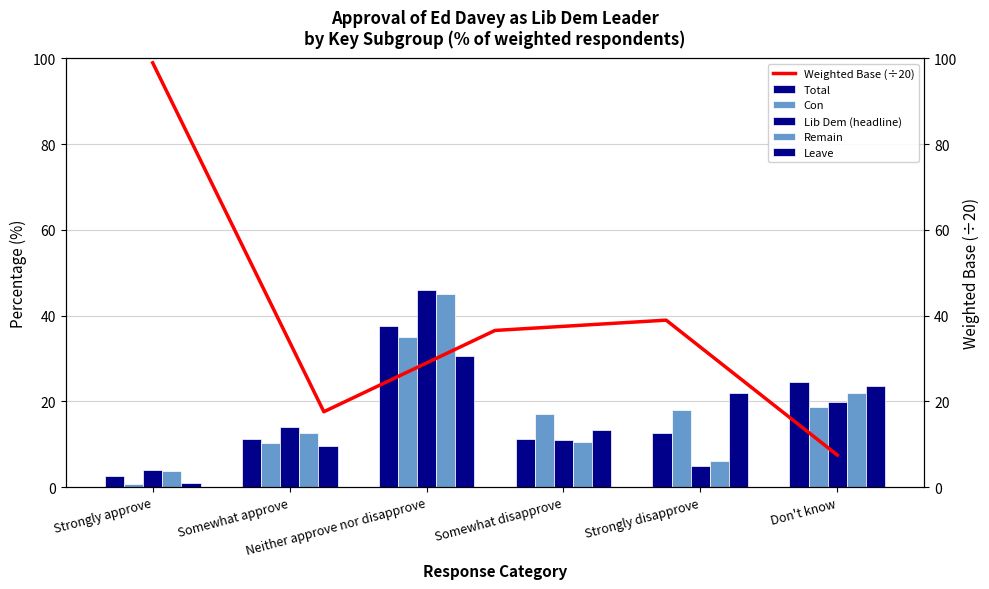

What is the approximate value of Lib Dem (headline) at Strongly approve?

4.1